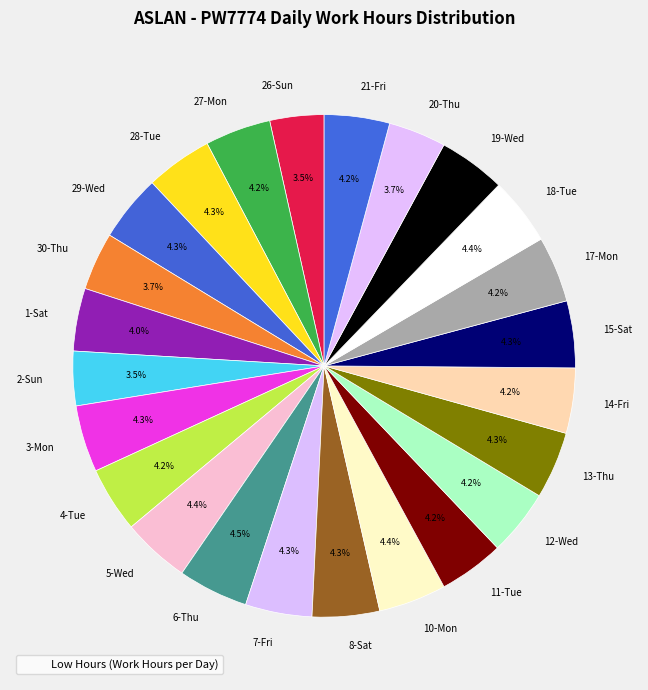

What percentage is NOT represented by 7-Fri?

95.7%